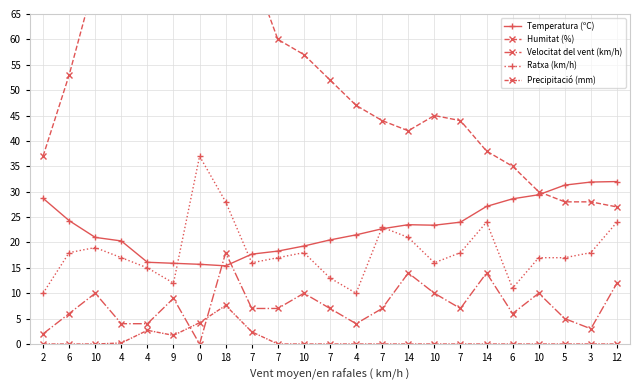

The value of Temperatura (ºC) at 6 is 9.1. True or false?

False